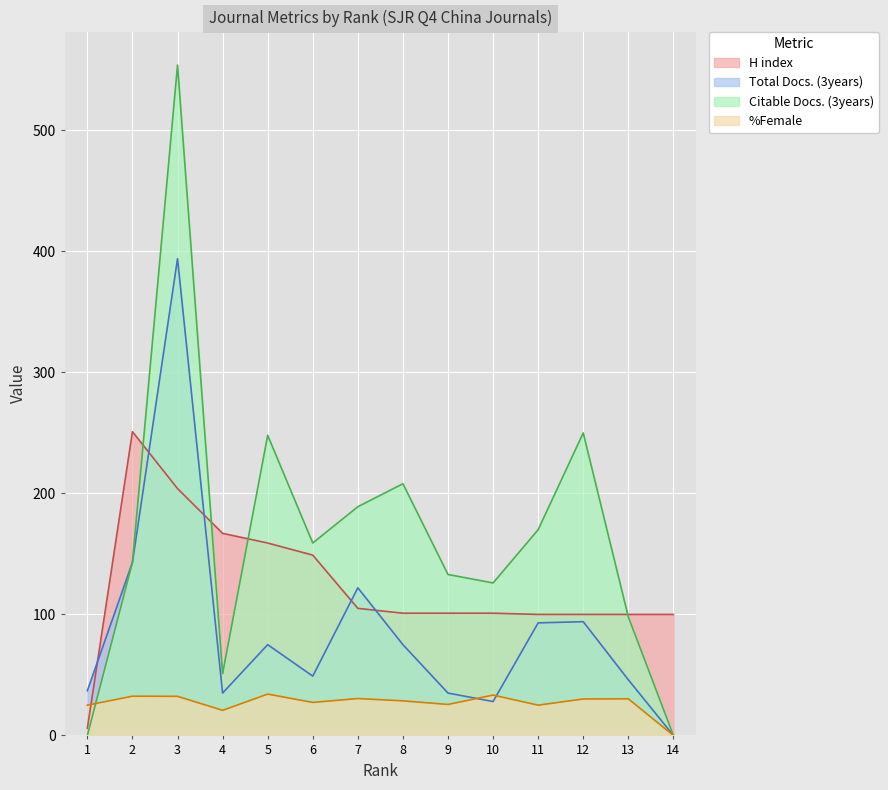

At which label is %Female closest to 17?

4